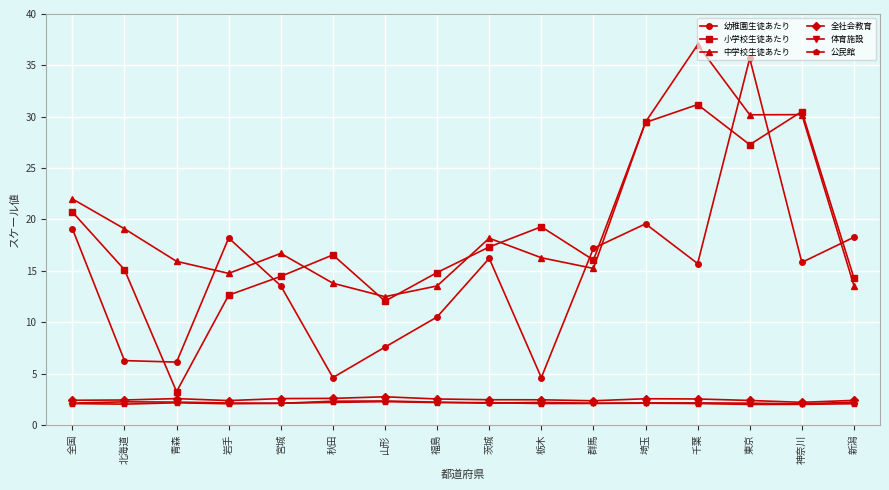

Where is the first local minimum for 小学校生徒あたり?

青森